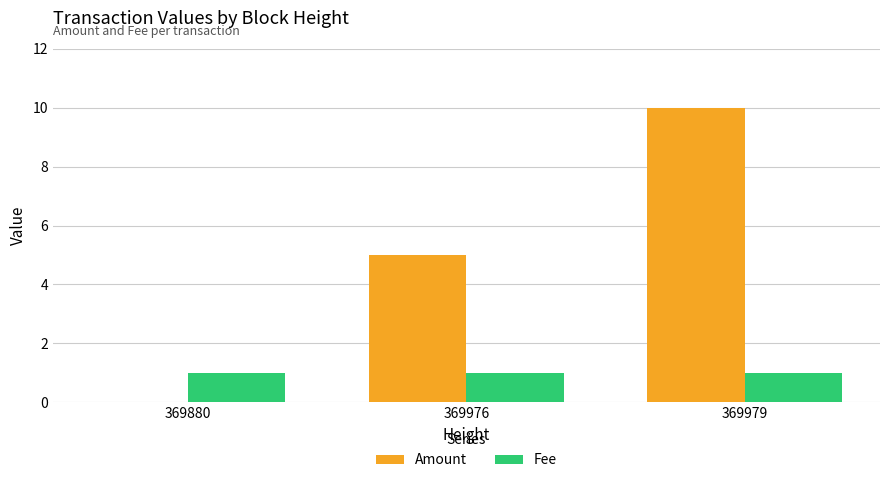

How many categories are shown in the chart?

3